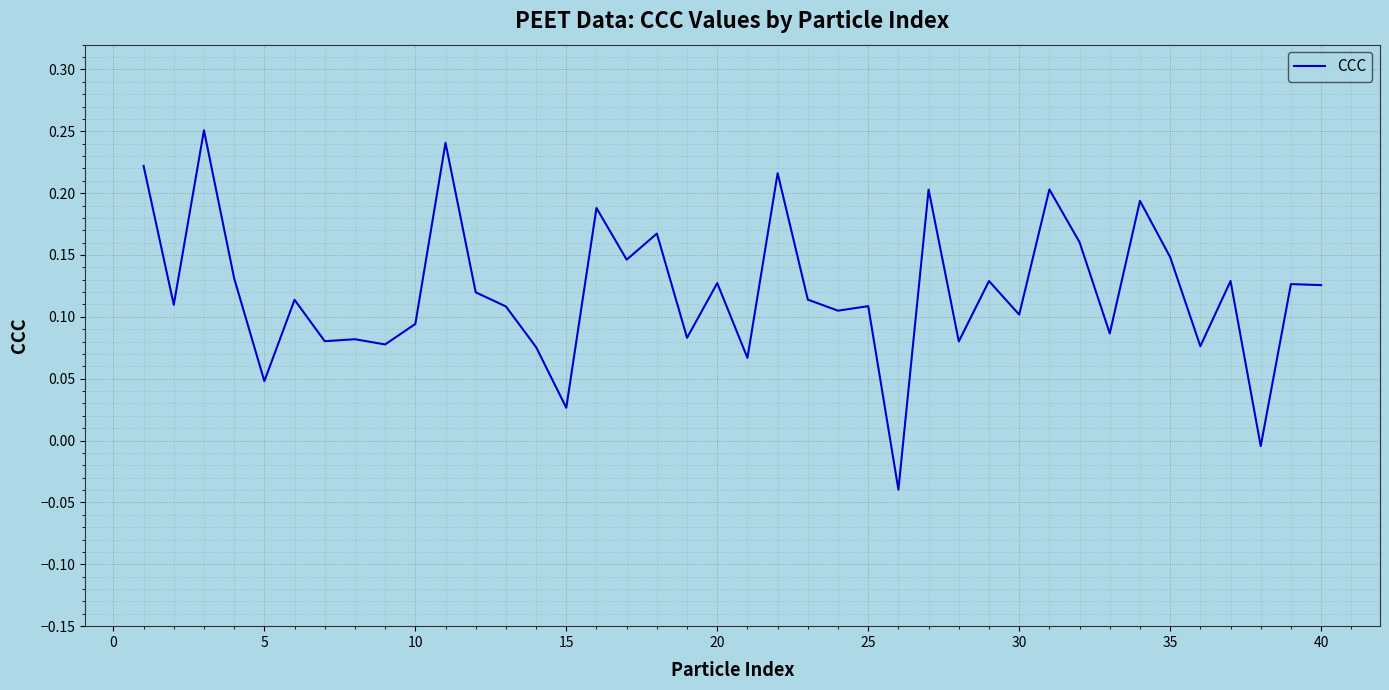

How many lines are shown in the chart?

1